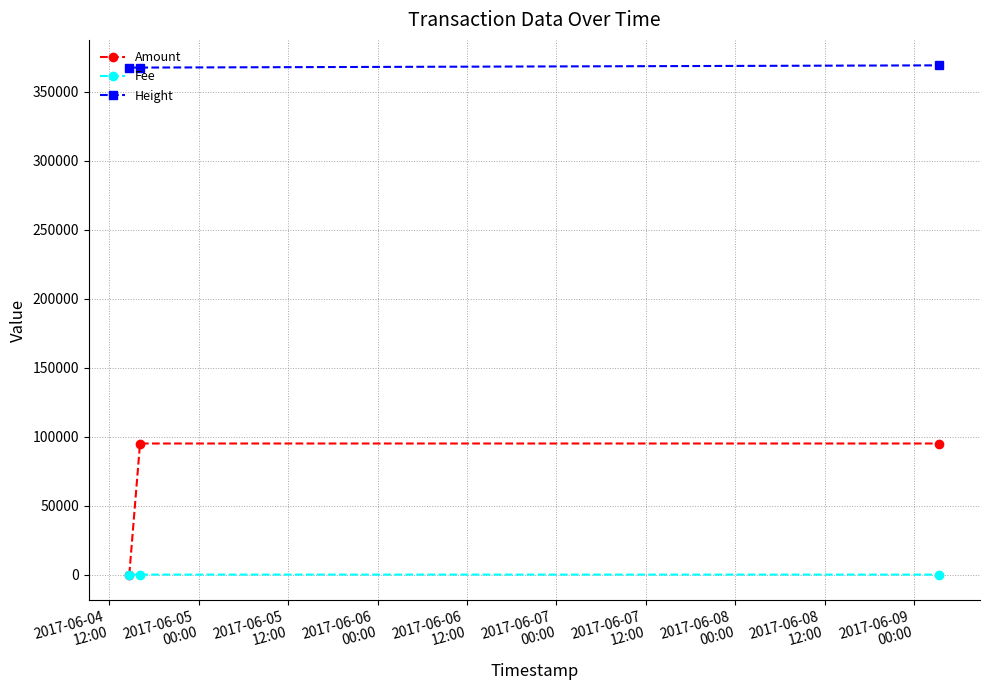

How many lines are shown in the chart?

3